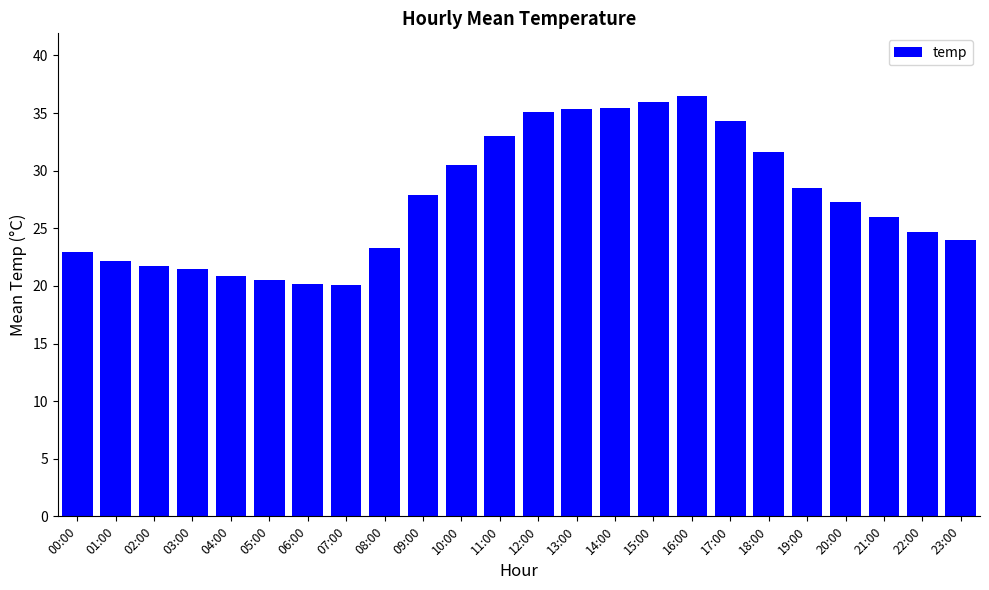

The chart shows a value of 10.0 at 03:00. True or false?

False